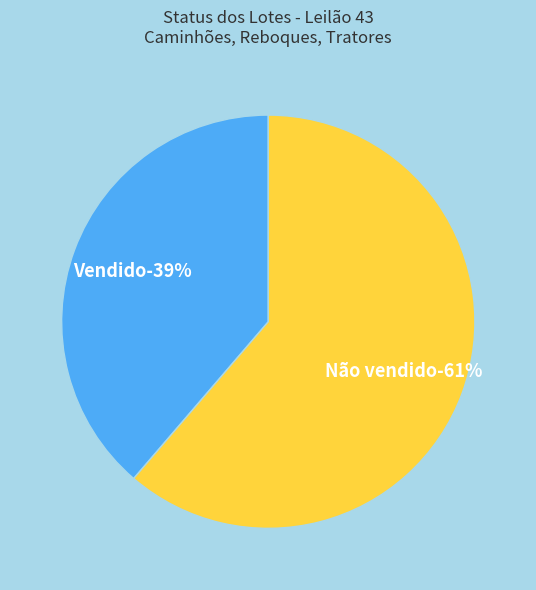

What percentage do Vendido and Não vendido together represent?

100.0%